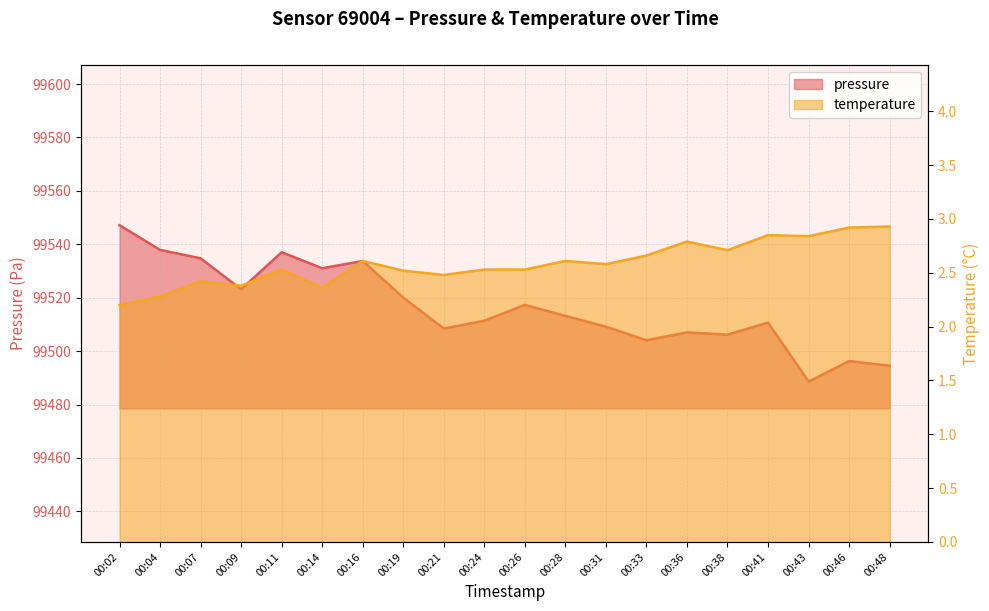

How many interior local valleys does the temperature series have?

6